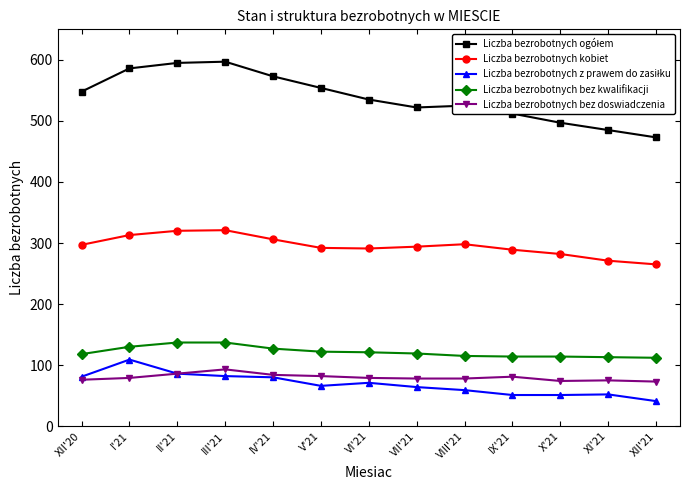

What value does the Liczba bezrobotnych bez doswiadczenia series have at VI'21, to the nearest 10?

80